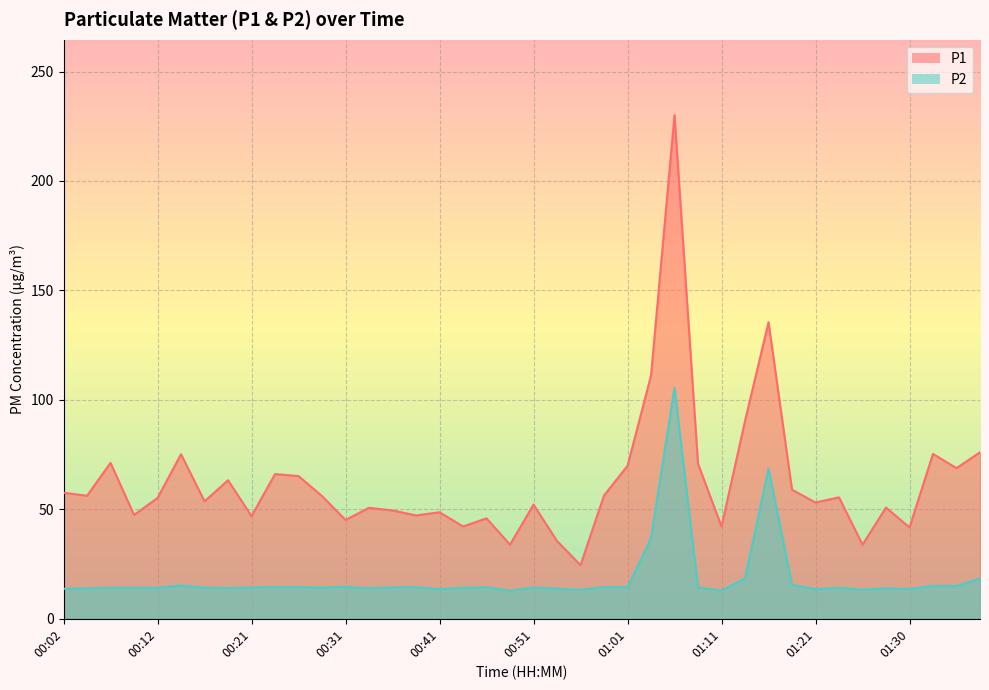

How many series are shown in this chart?

2